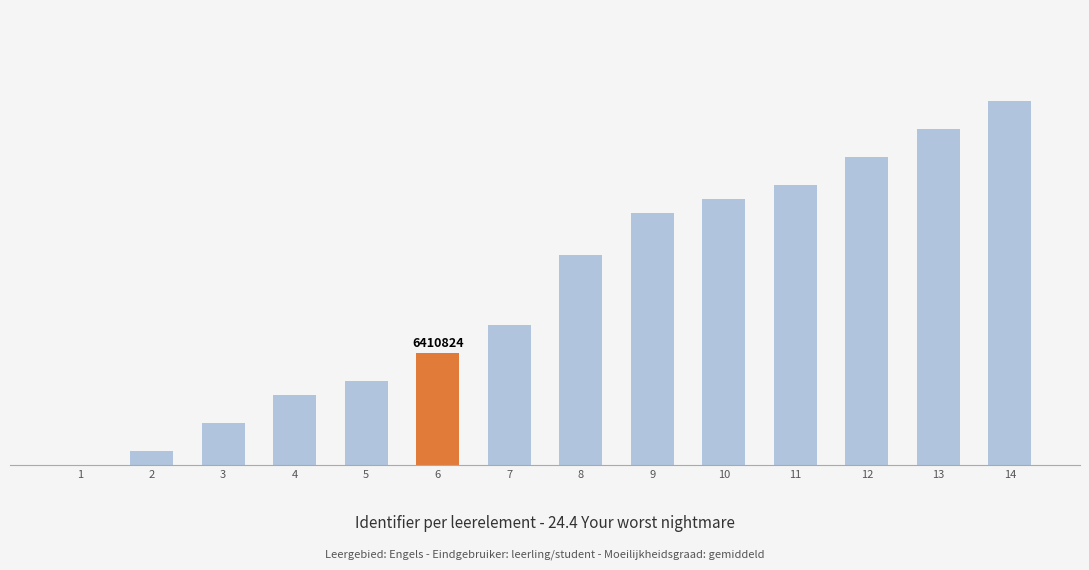

What is the average value?

13